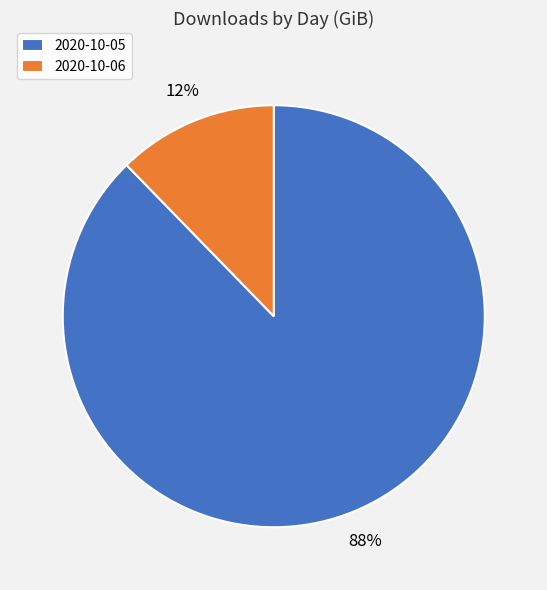

To the nearest percent, what portion does 2020-10-05 represent?

88%